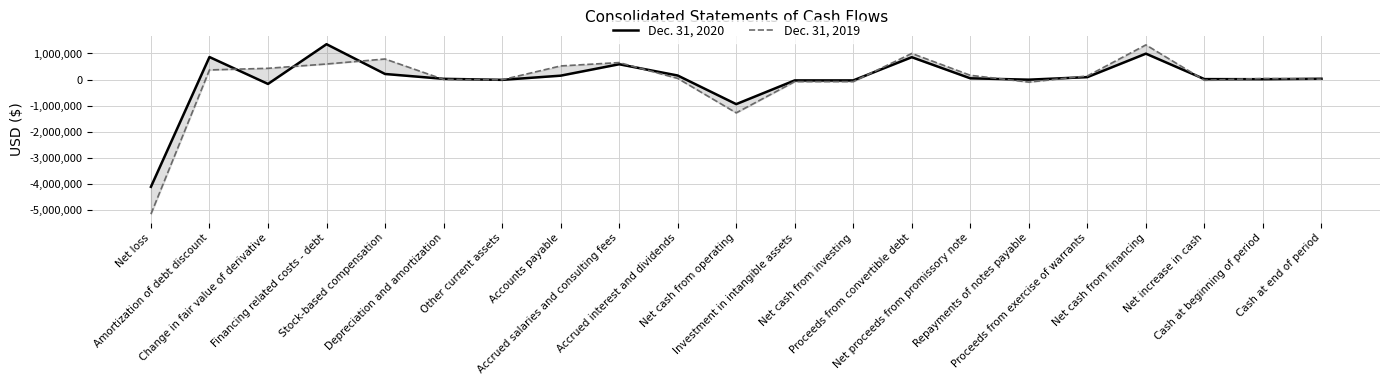

Rank the series by their maximum value, from highest to lowest.

Dec. 31, 2020, Dec. 31, 2019